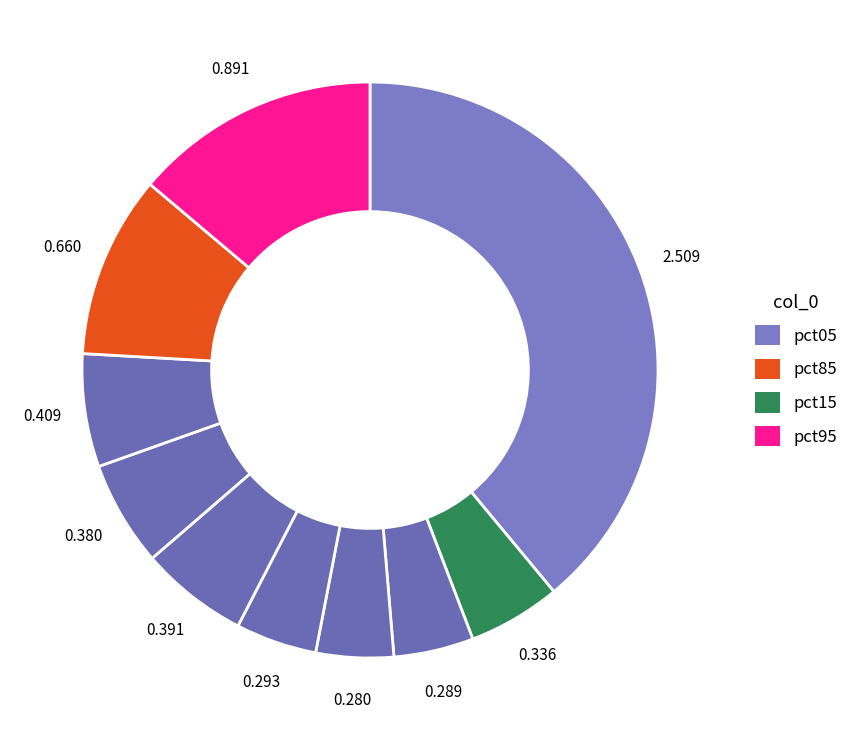

Count the number of slices in the pie.

10